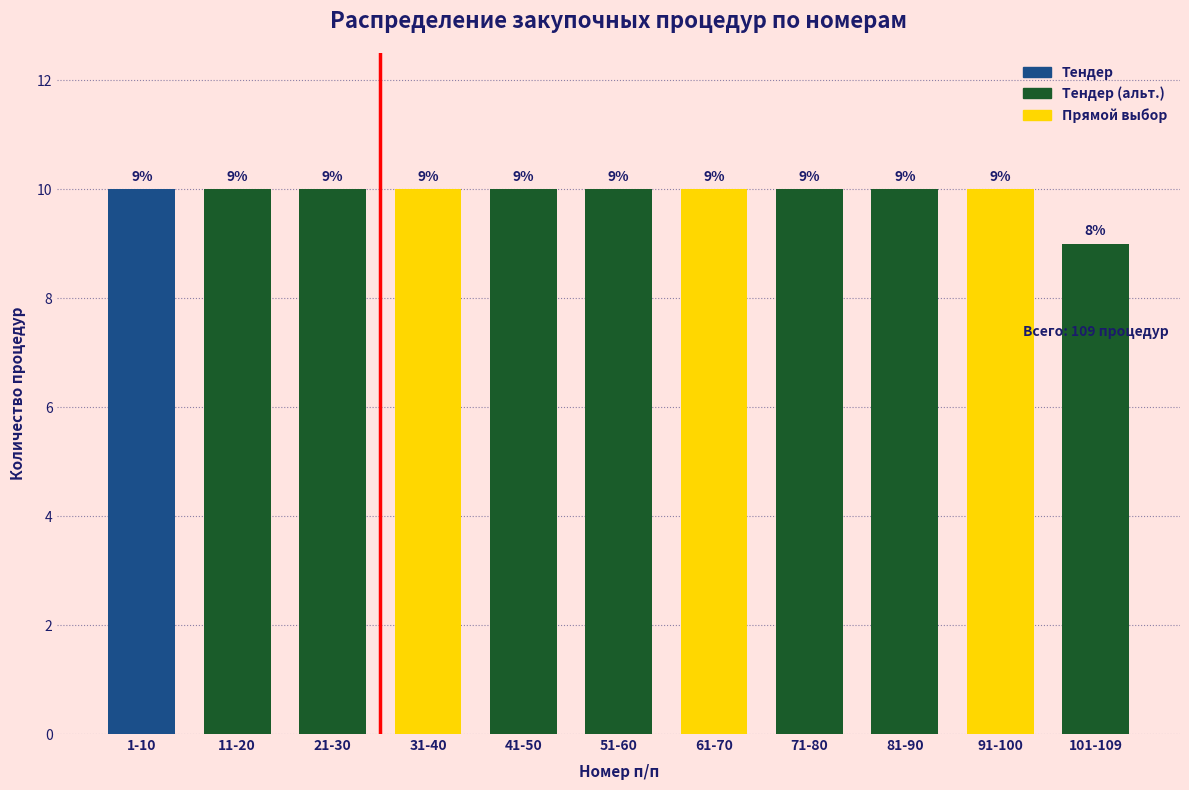

Reading left to right, transcribe all the data shown in this chart.

1-10=10	11-20=10	21-30=10	31-40=10	41-50=10	51-60=10	61-70=10	71-80=10	81-90=10	91-100=10	101-109=9